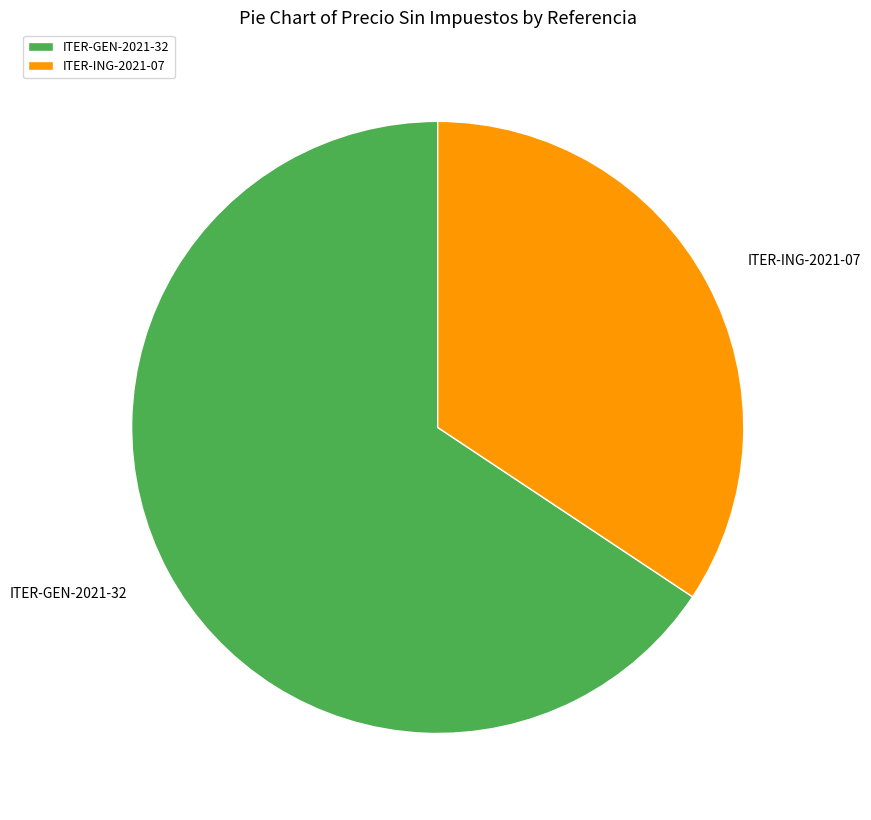

Rank the categories by value from lowest to highest.

ITER-ING-2021-07, ITER-GEN-2021-32